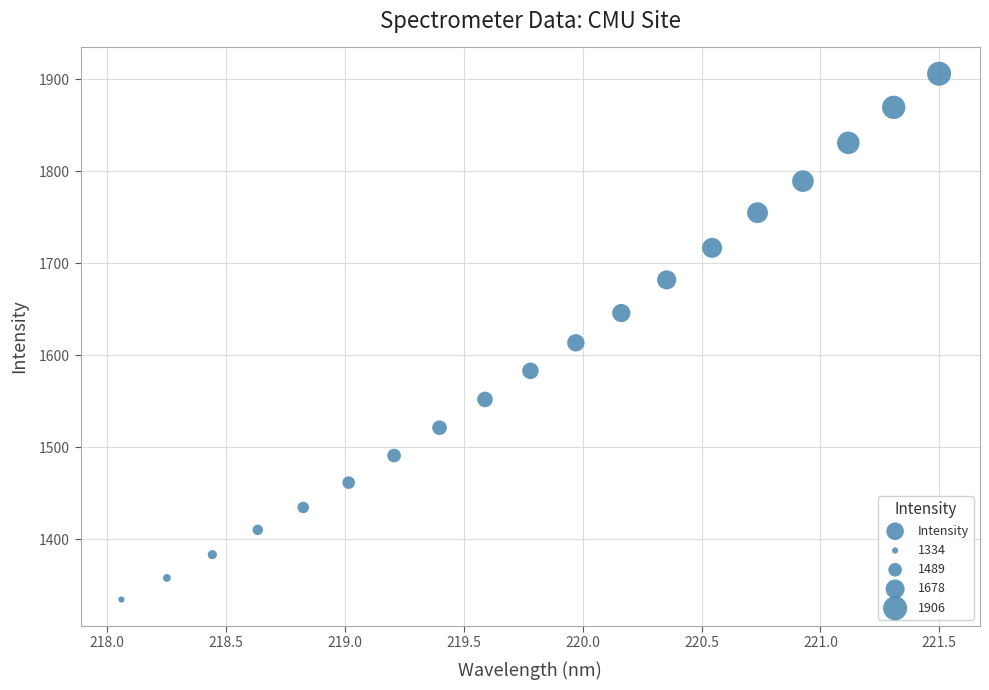

What is the range of X values (max minus min)?

3.4